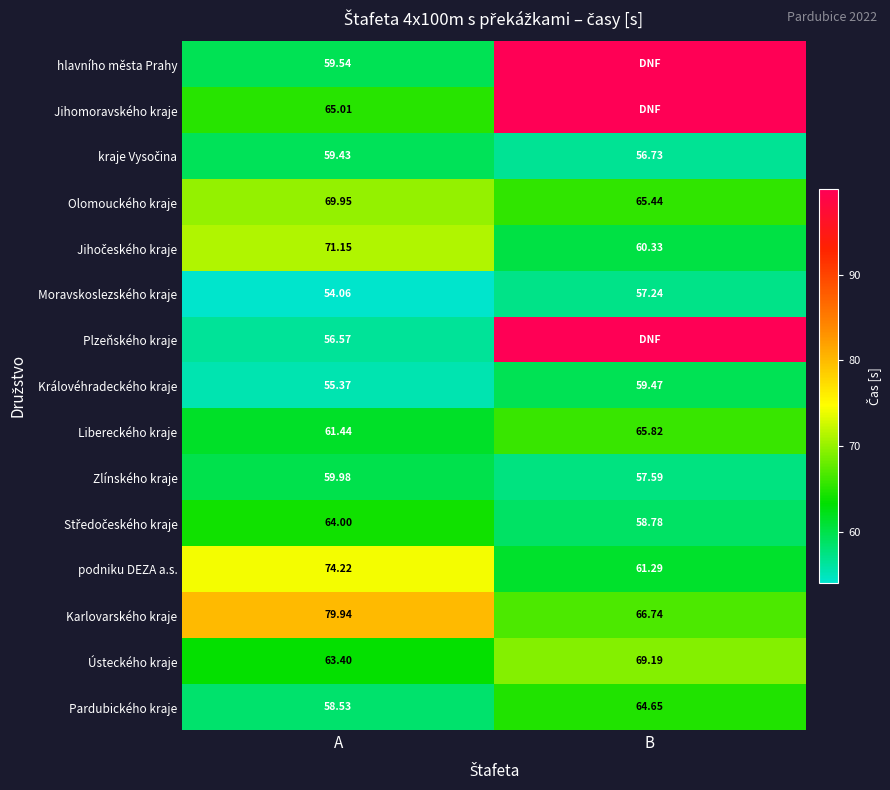

The Ústeckého kraje series shows 69.2 at B. True or false?

True